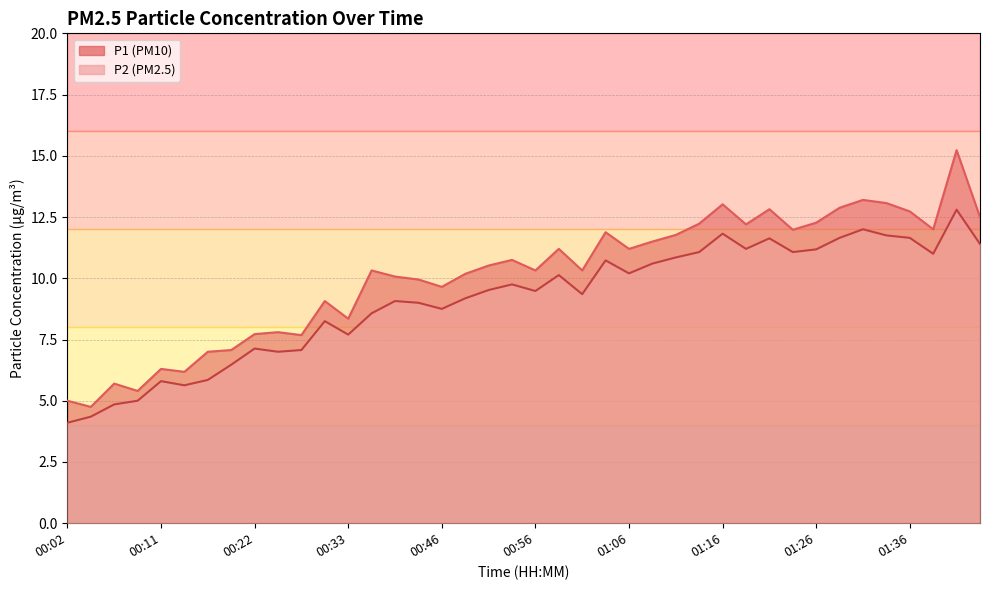

True or false: P2 and P1 intersect in this chart.

False